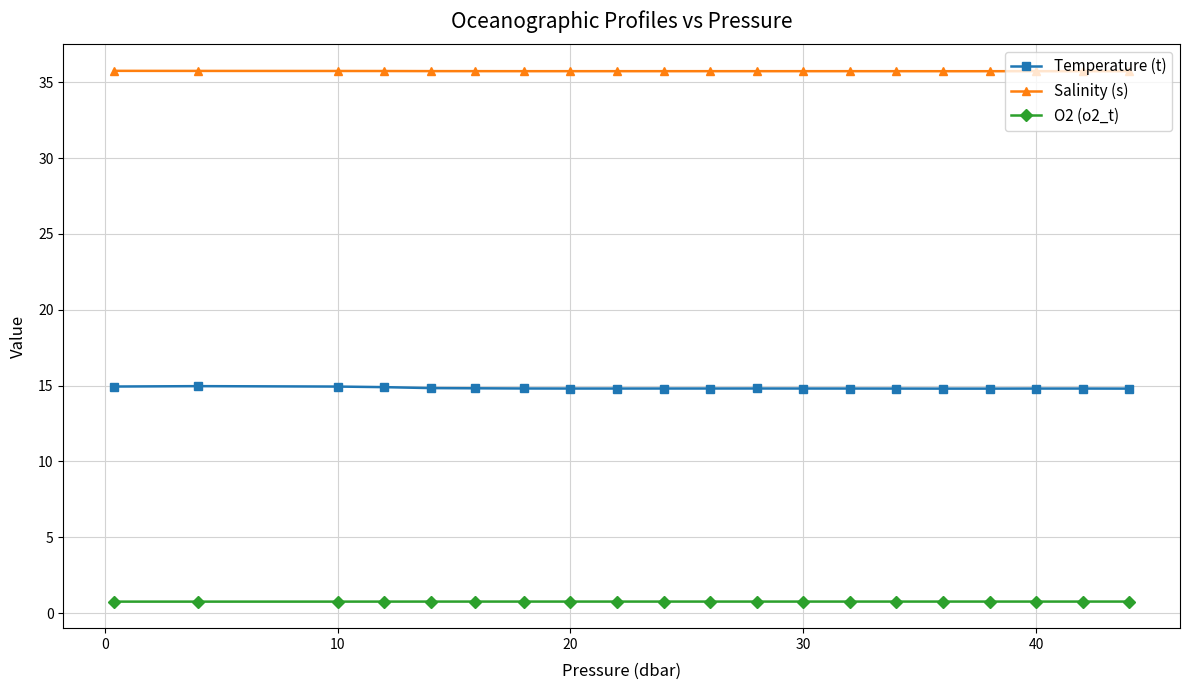

In O2 (o2_t), how many points are lower than both neighbors (excluding endpoints)?

3